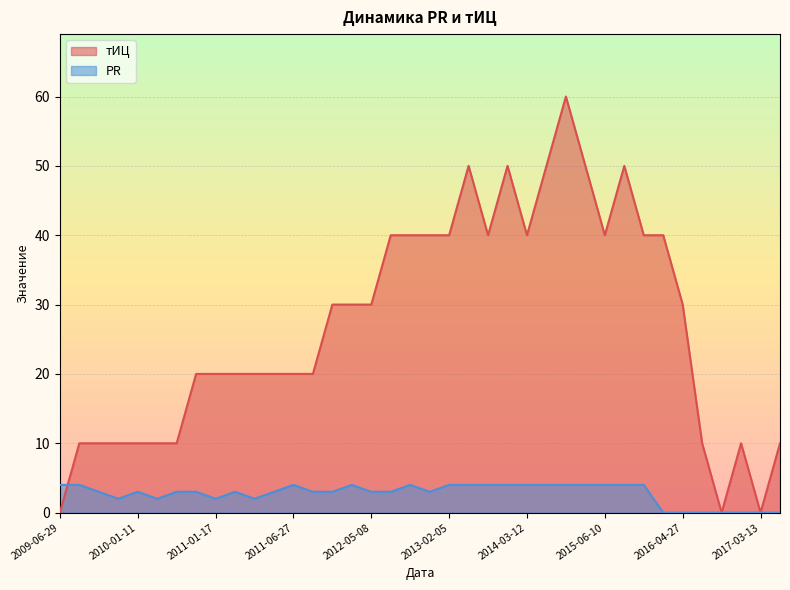

What is the total value across all series at 2016-04-27?

30